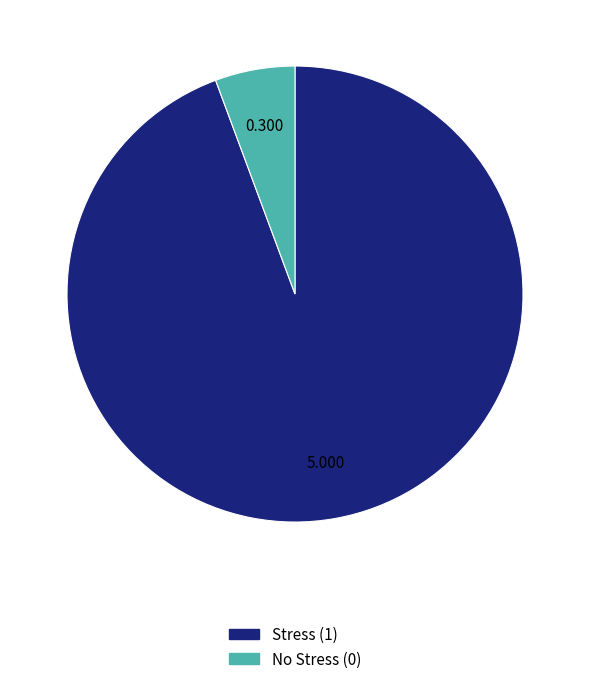

Is there a majority slice in this chart?

Yes